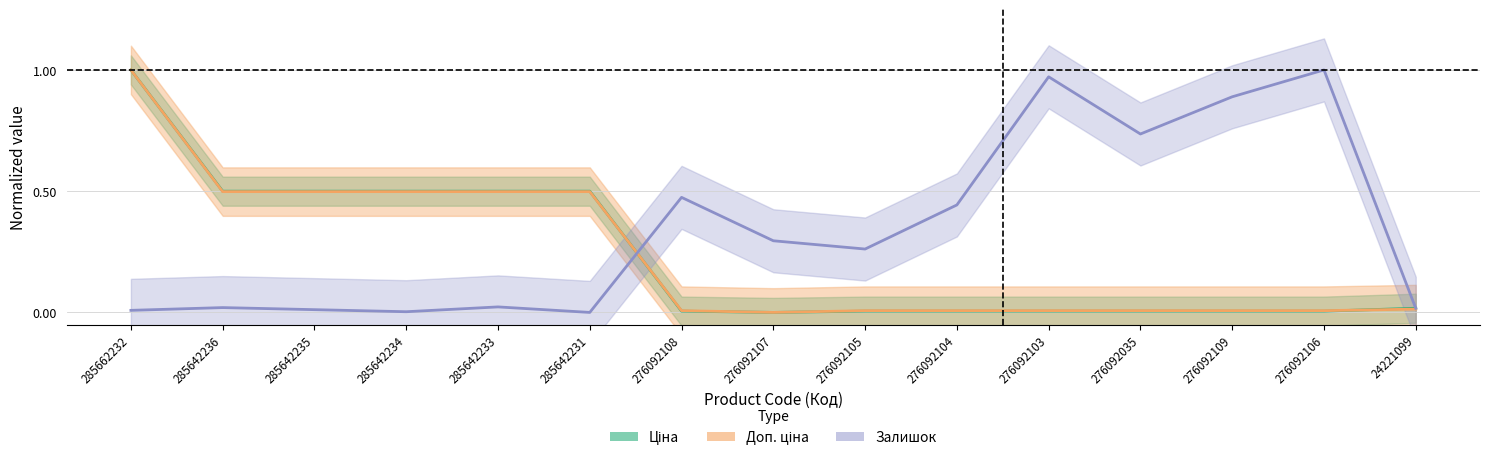

Between 285642234 and 276092035, which is larger?

285642234